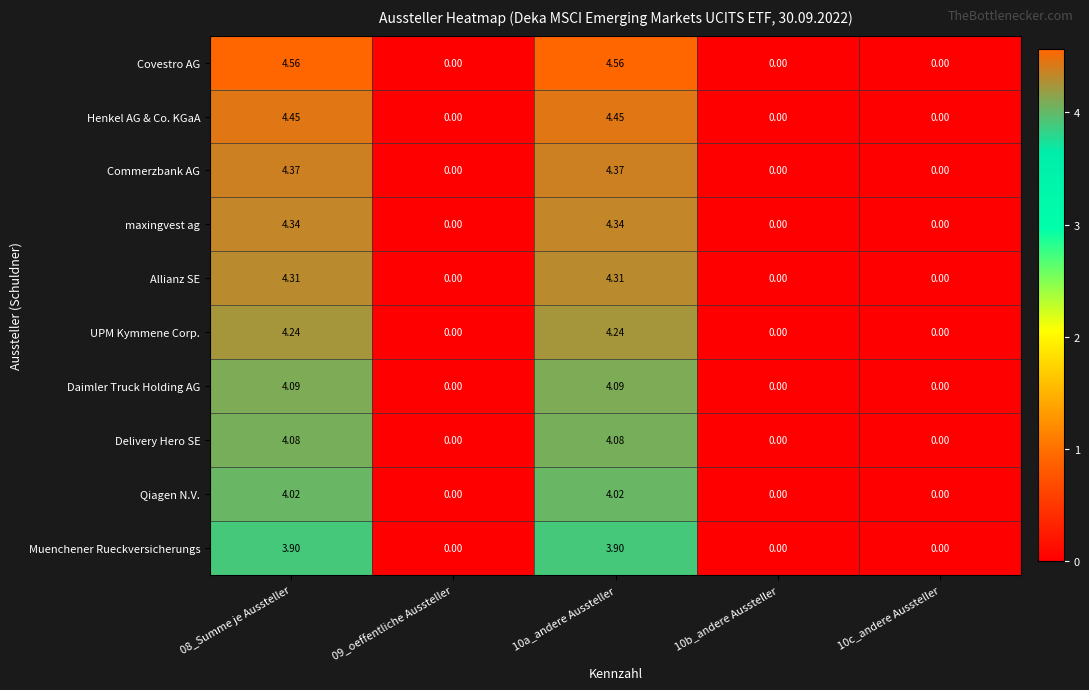

How many data points does each series have?

5